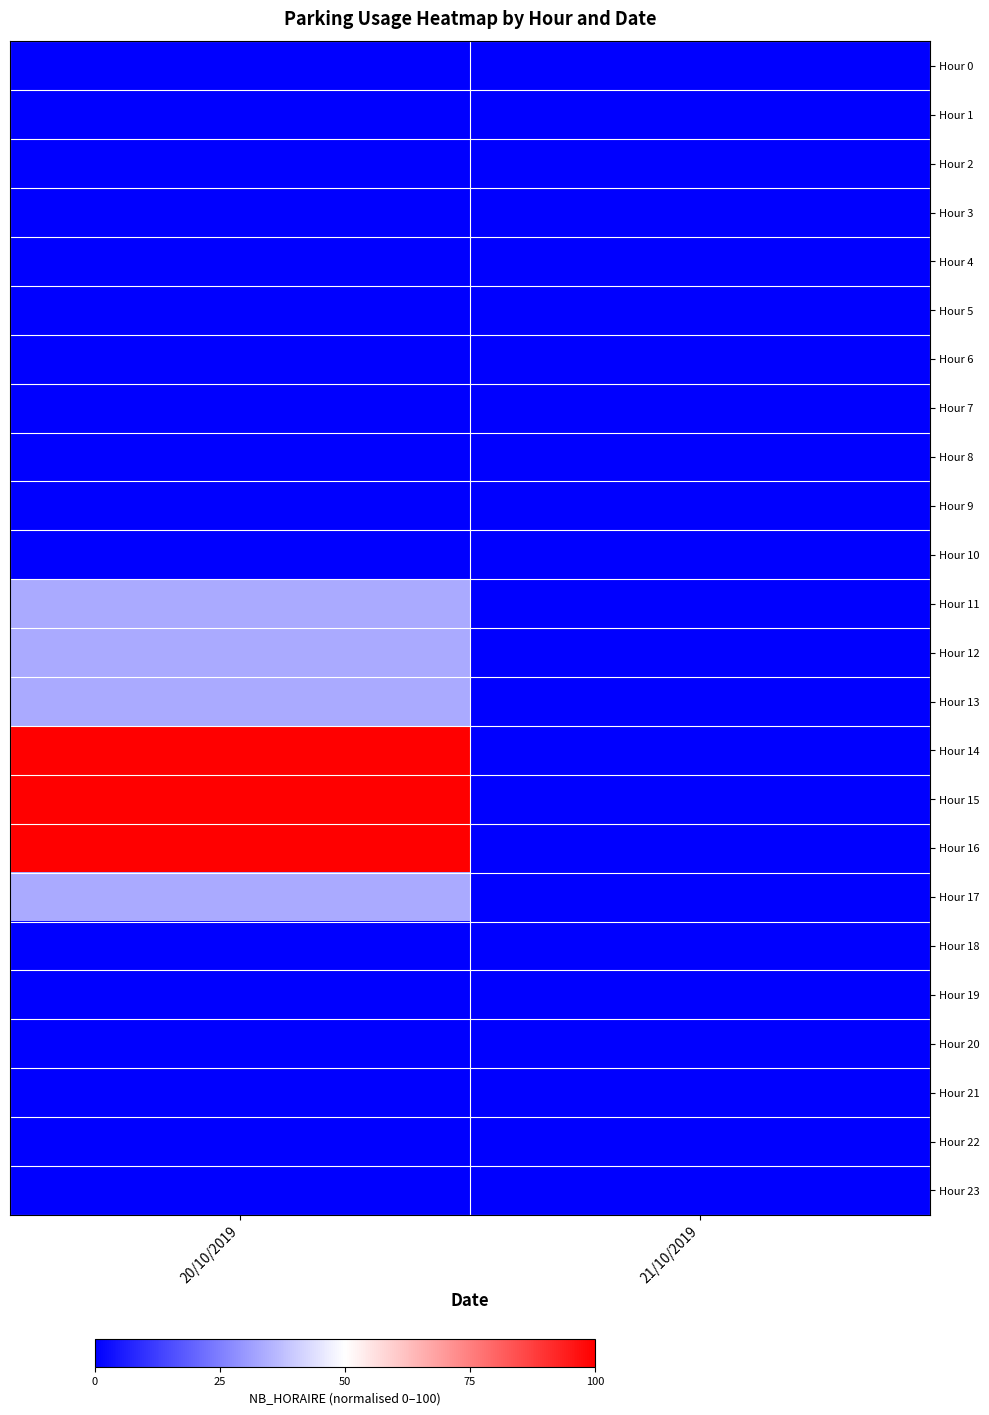

Which has a higher value, 21/10/2019 or 20/10/2019?

21/10/2019